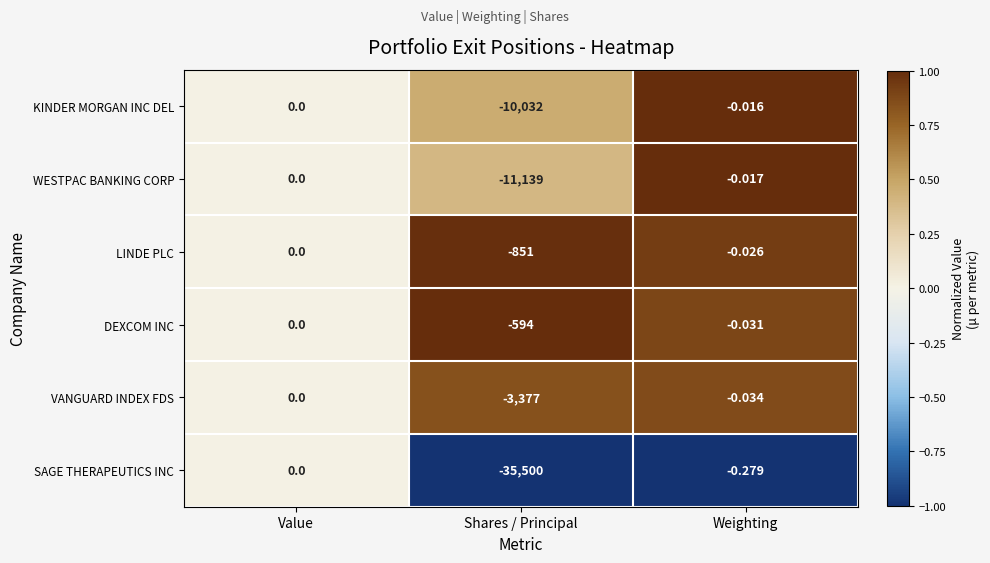

Which series has the largest total across all categories?

DEXCOM INC